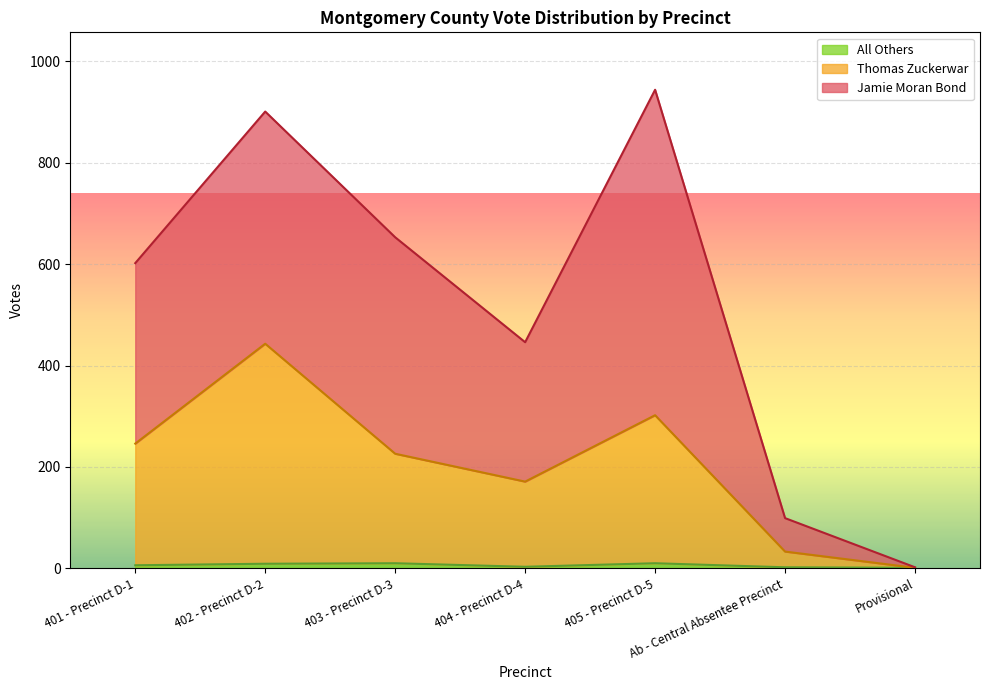

Which category has the highest value in the Thomas Zuckerwar series?

402 - Precinct D-2